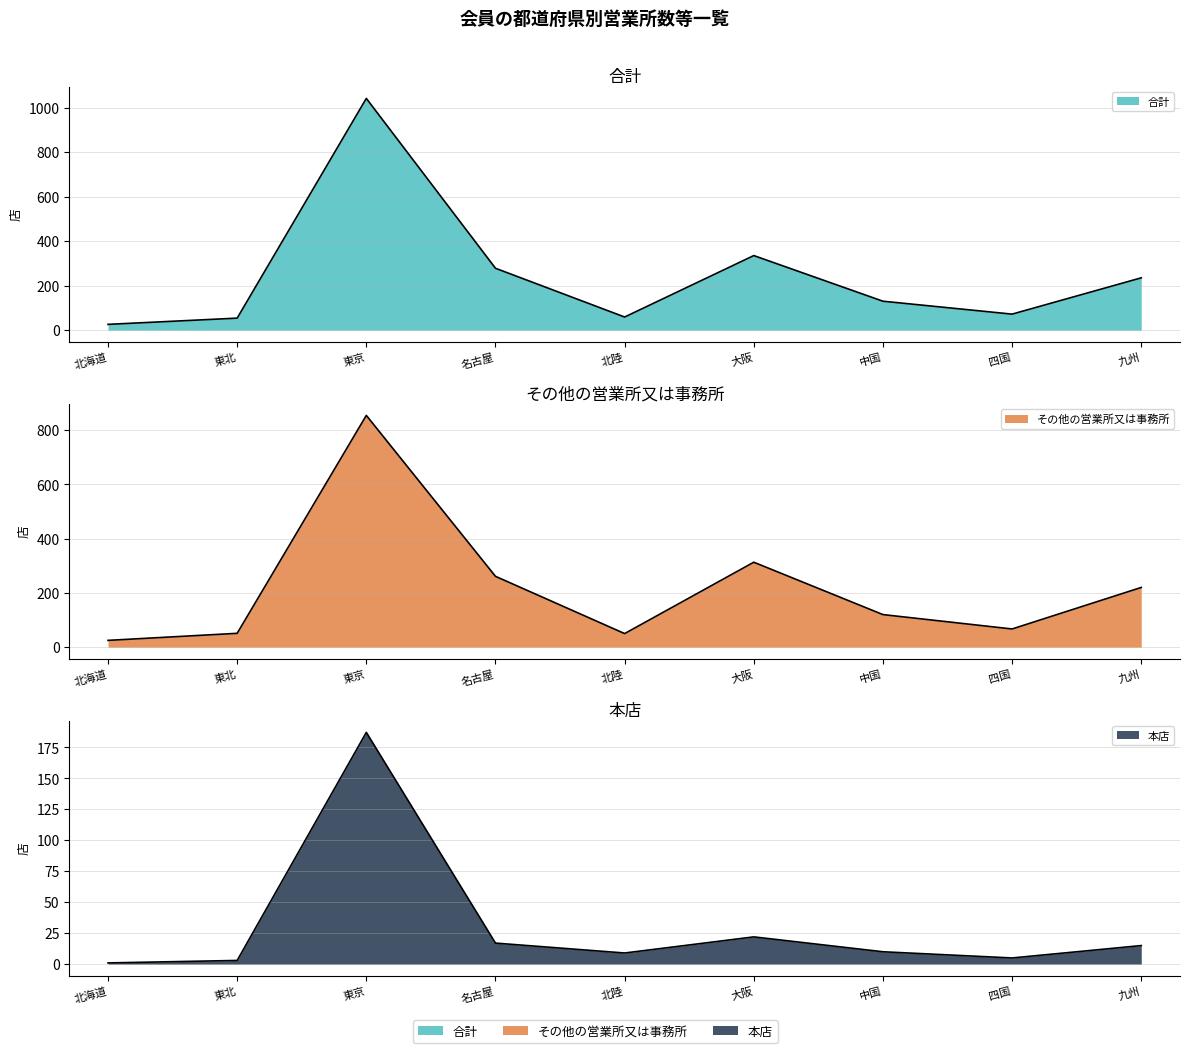

At 四国, list the series in order from smallest to largest.

本店, その他の営業所又は事務所, 合計